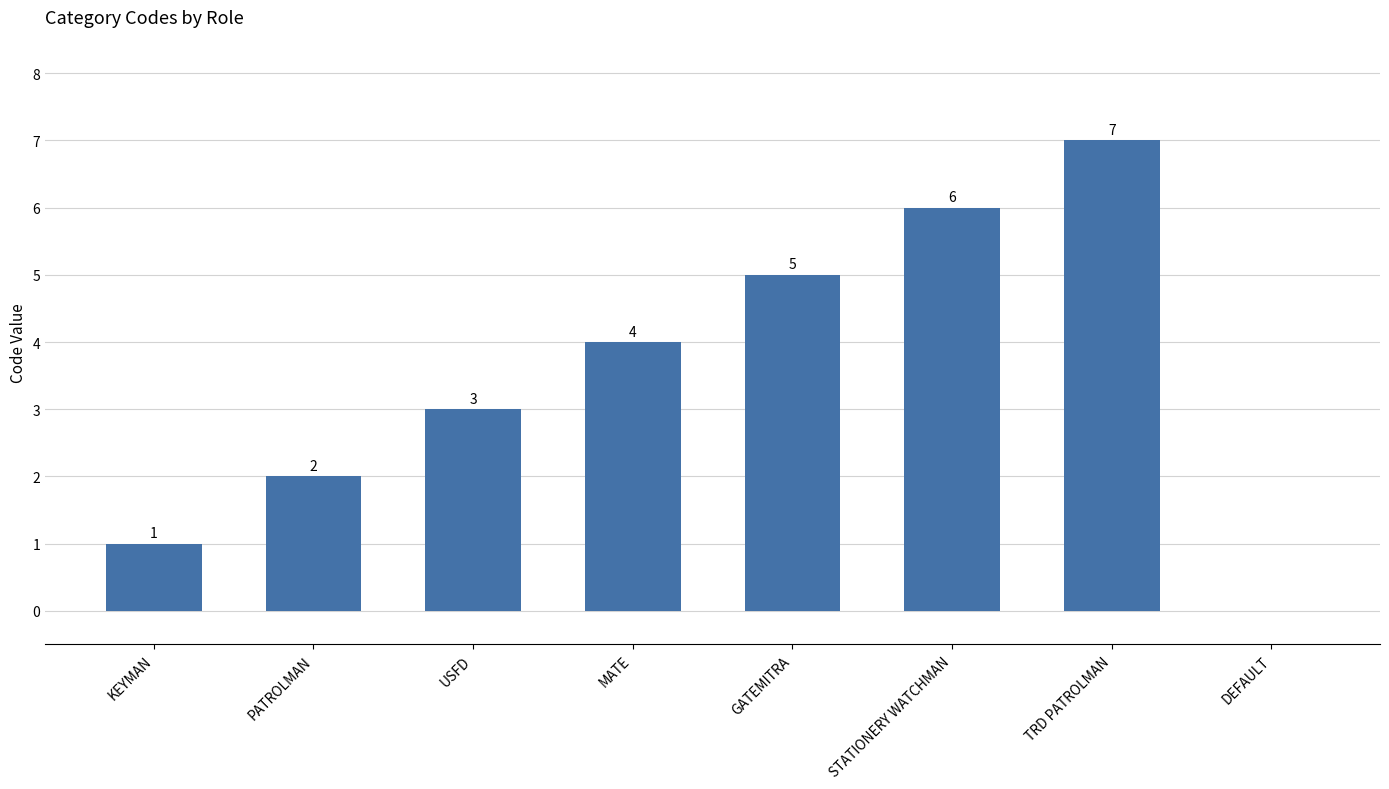

Which label corresponds to the largest value in the chart?

TRD PATROLMAN